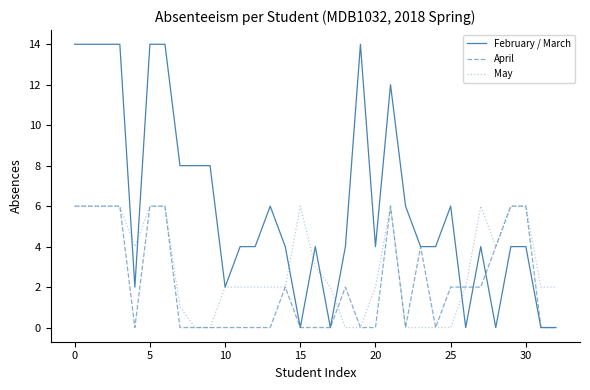

Which series has the largest range (max minus min)?

February / March